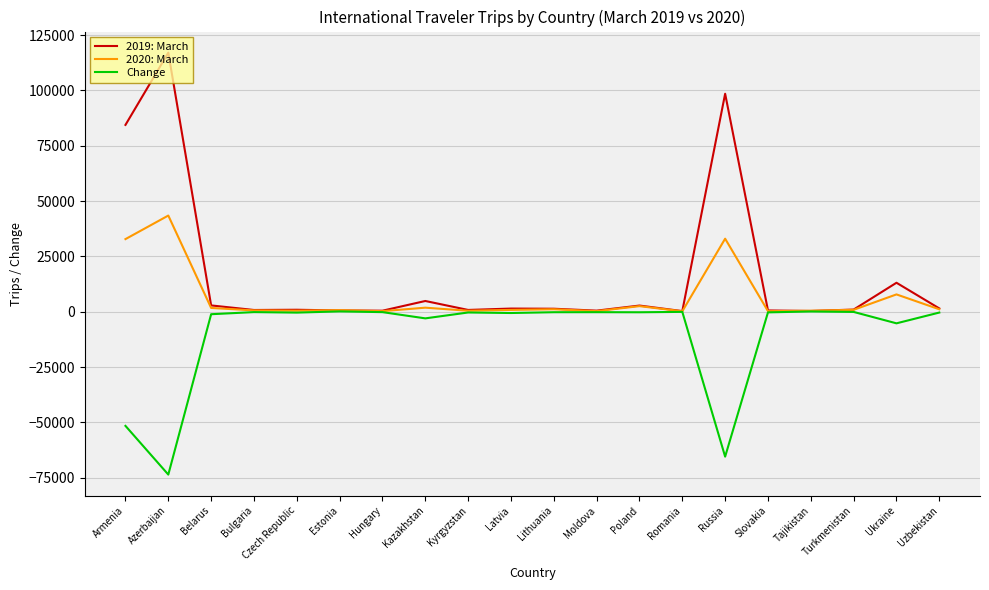

What is the average value of the 2020: March series?

6516